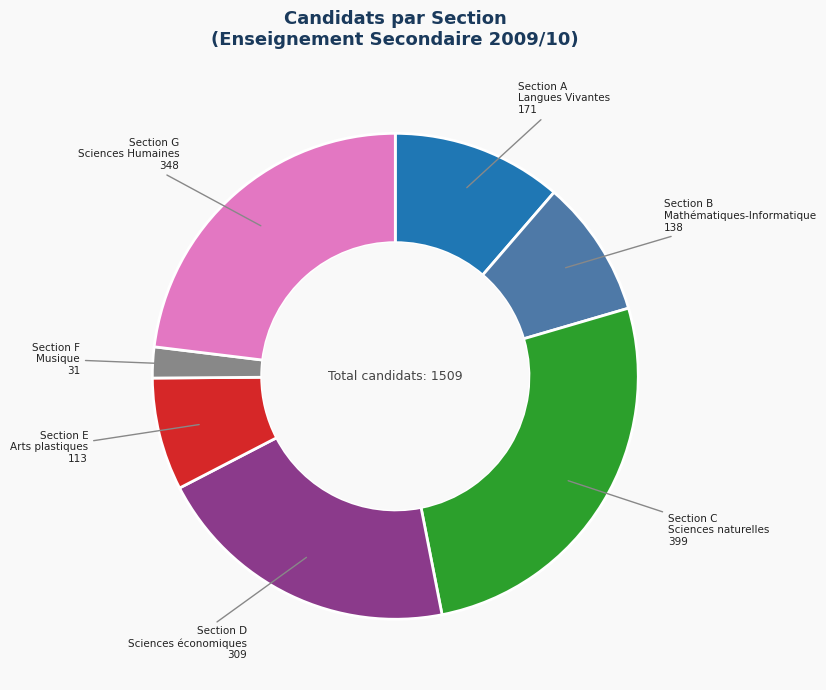

How many slices are in this pie chart?

7